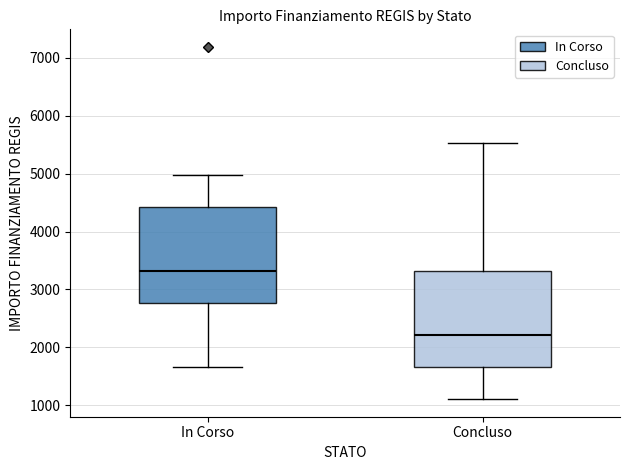

Which box has the highest median line?

In Corso